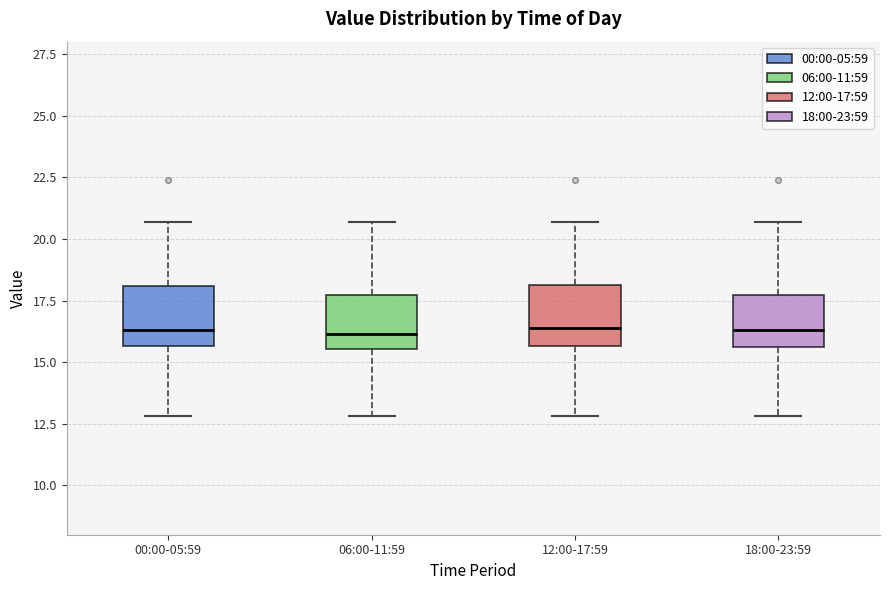

Reading left to right, transcribe this box plot: for each box, give where its median line is, the range the box spans, and where its two whiskers end, as read against the y-axis. The values are not printed on the chart, so give them approximately, as read against the axis.

00:00-05:59: median 16.5, box 15.5 to 18.0, whiskers 13.0 to 20.5
06:00-11:59: median 16.0, box 15.5 to 17.5, whiskers 13.0 to 20.5
12:00-17:59: median 16.5, box 15.5 to 18.0, whiskers 13.0 to 20.5
18:00-23:59: median 16.5, box 15.5 to 17.5, whiskers 13.0 to 20.5